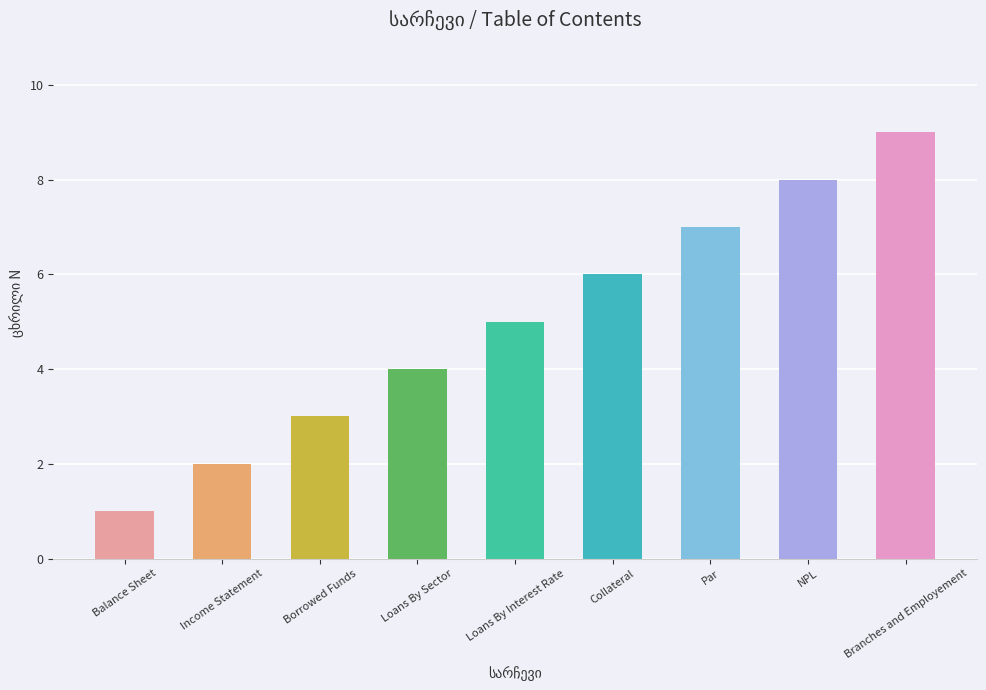

What is the difference between the values at Borrowed Funds and Loans By Interest Rate?

2